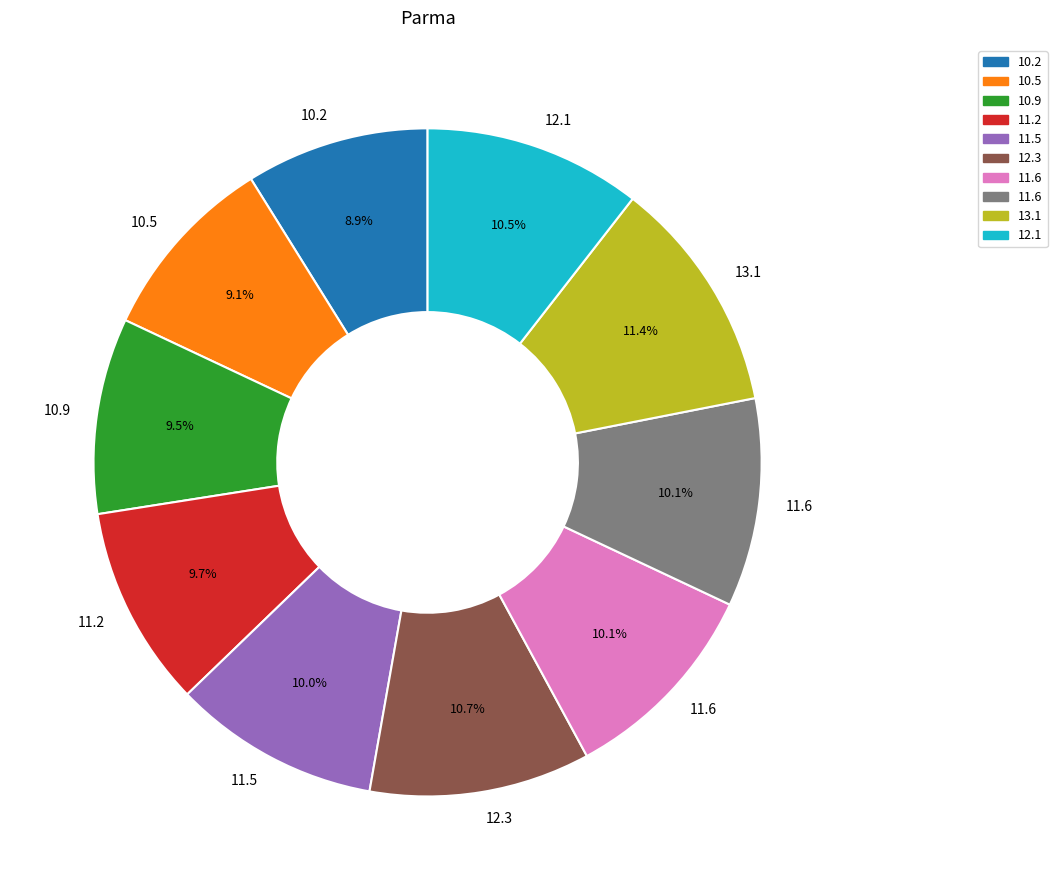

Is there any slice that represents more than half of the pie?

No